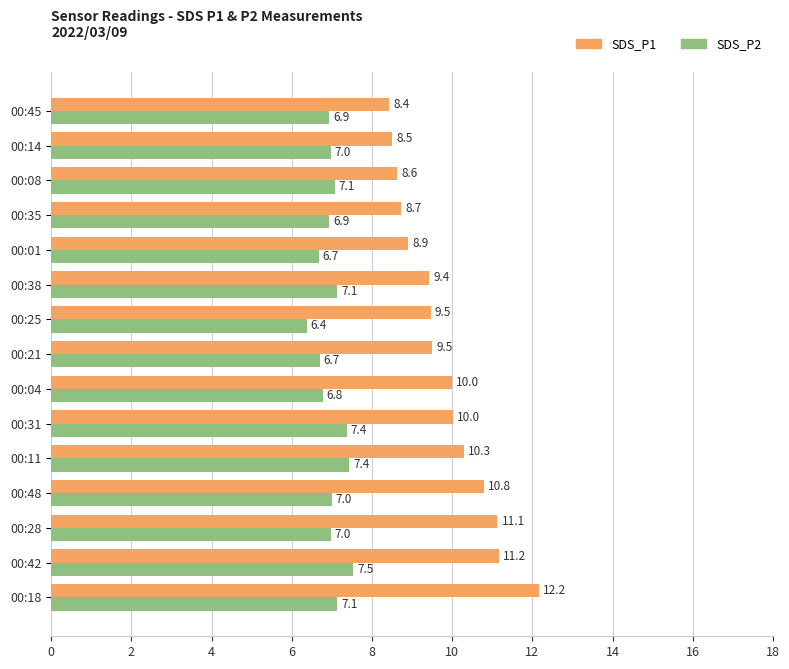

What value does the SDS_P2 series have at 00:48?

7.0